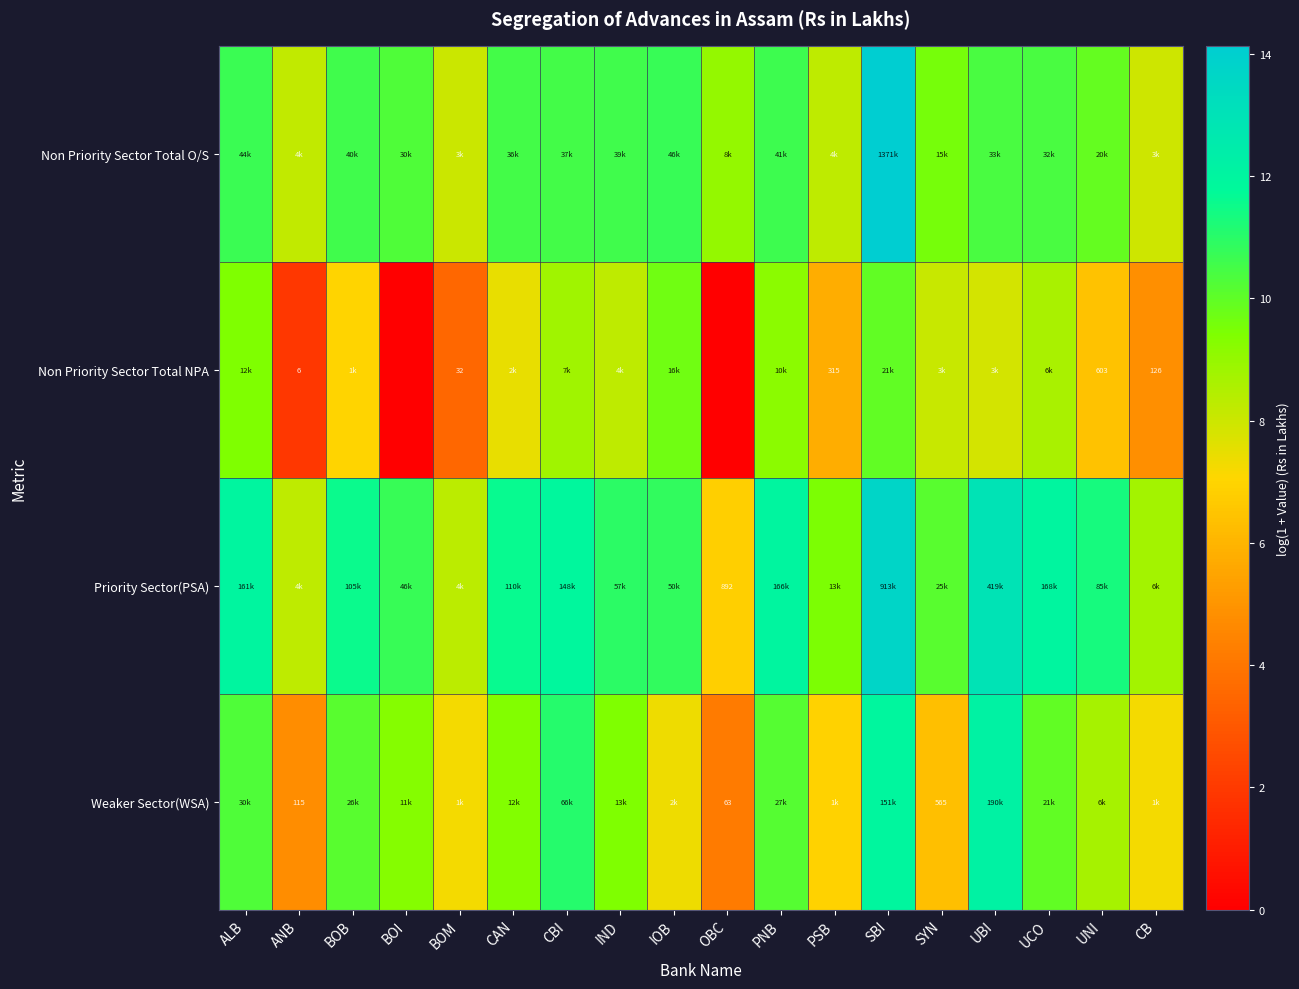

List the labels in order of Priority Sector(PSA) value, largest first.

SBI, UBI, UCO, PNB, ALB, CBI, CAN, BOB, UNI, IND, IOB, BOI, SYN, PSB, CB, BOM, ANB, OBC